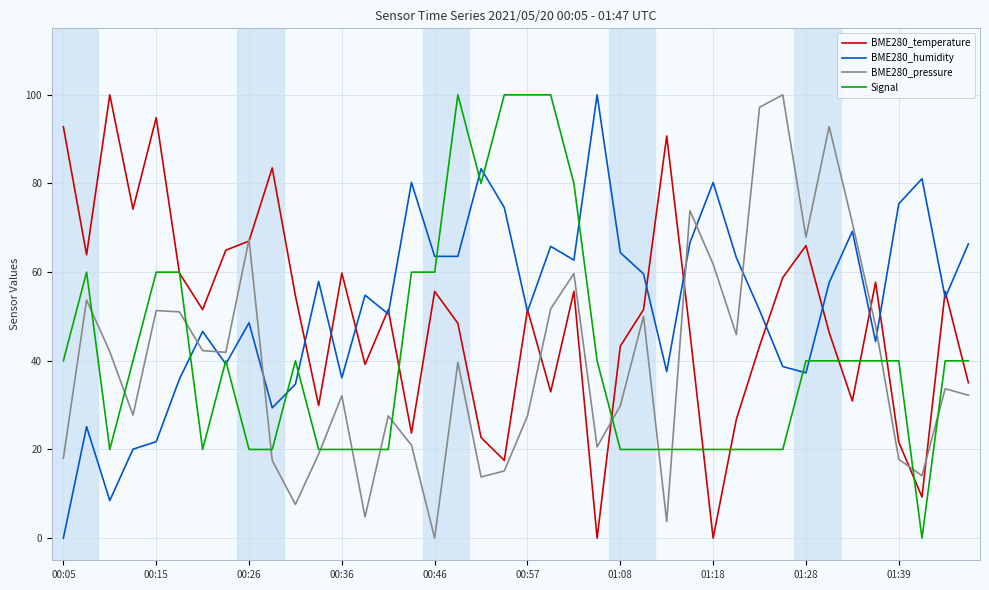

Which series ends up on top after the final intersection of BME280_humidity and BME280_pressure?

BME280_humidity